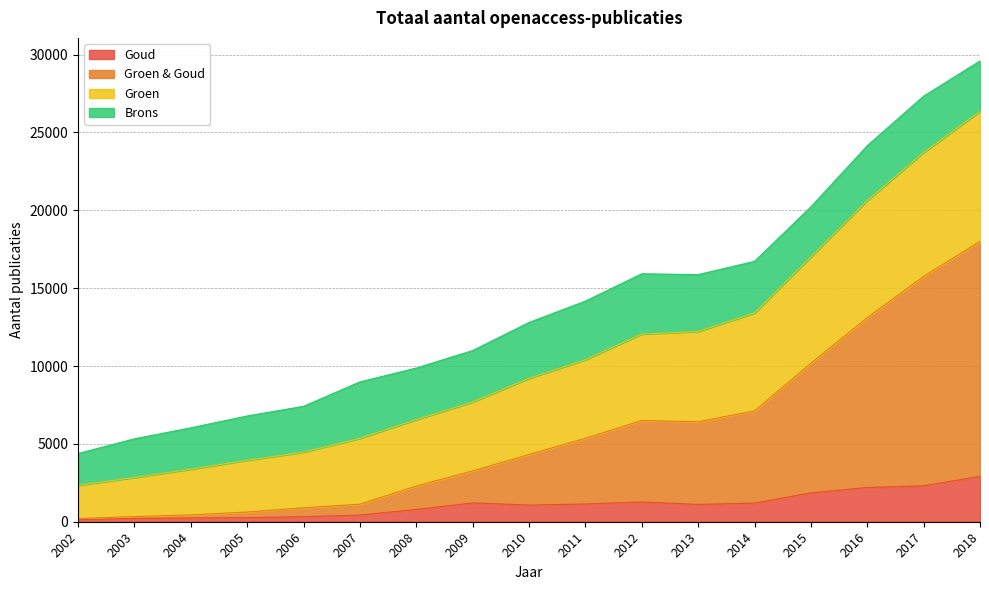

At which category is the sum across all series the highest?

2018